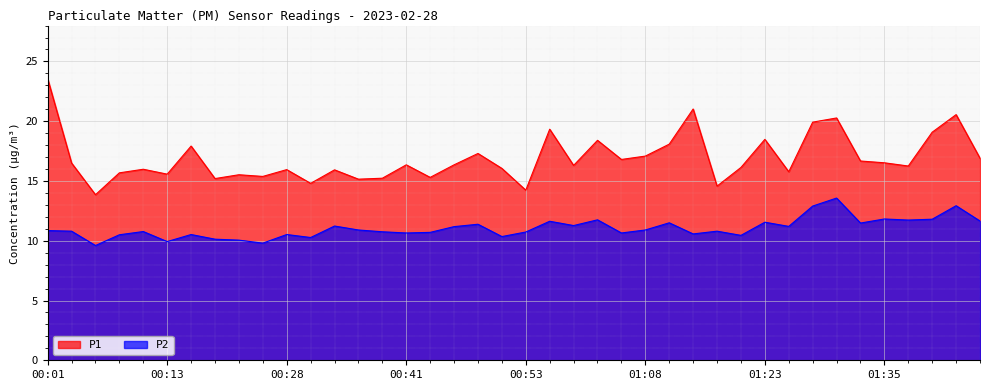

What is the average value of the P2 series?

11.0